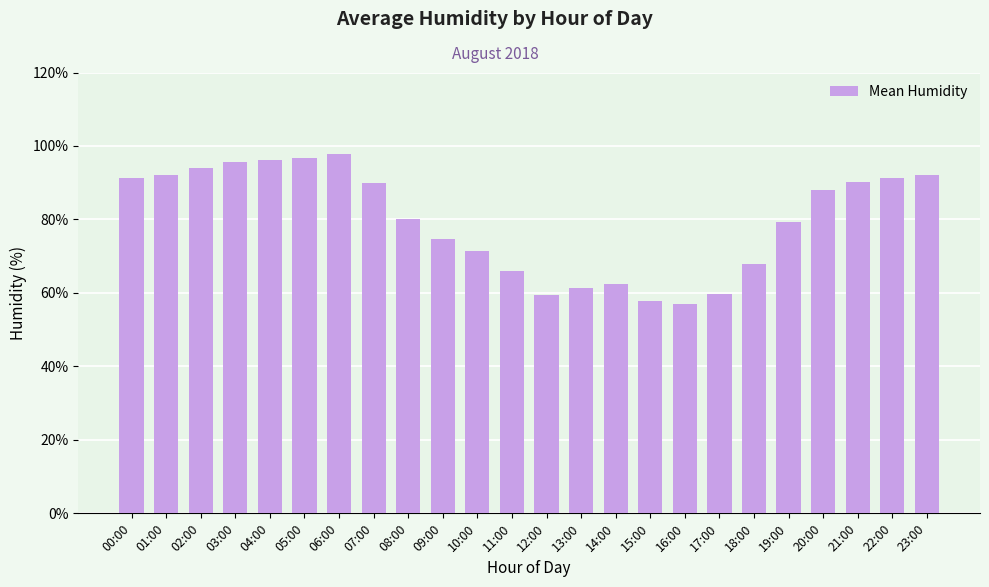

Read the value at 23:00.

92.0